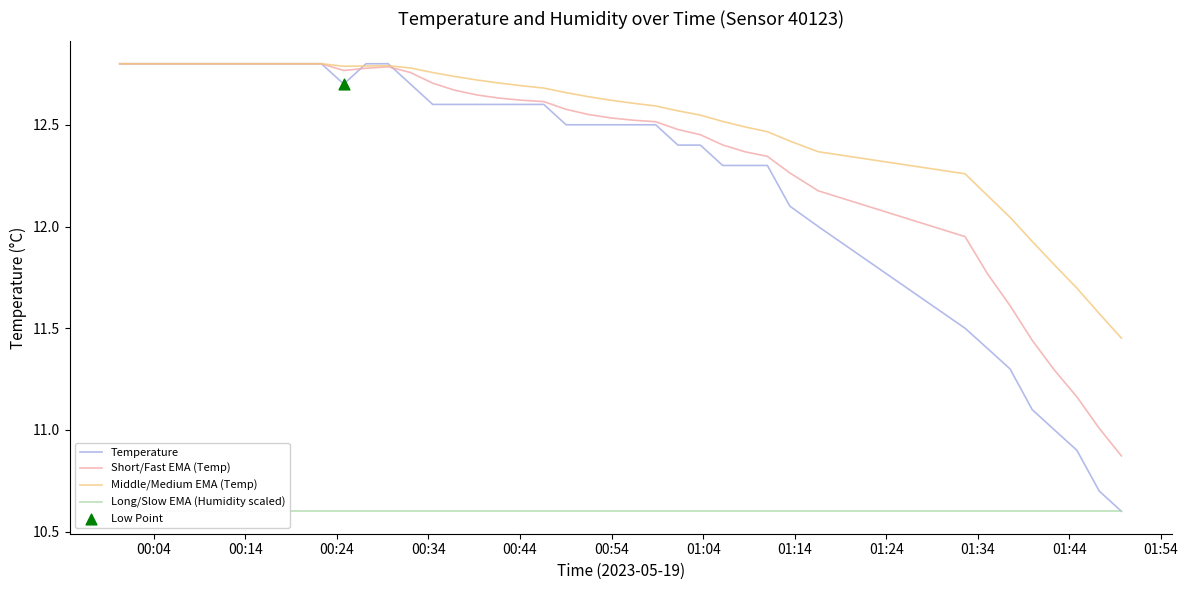

What are all the series names shown in the legend?

Temperature, Short/Fast EMA (Temp), Middle/Medium EMA (Temp), Long/Slow EMA (Humidity scaled)